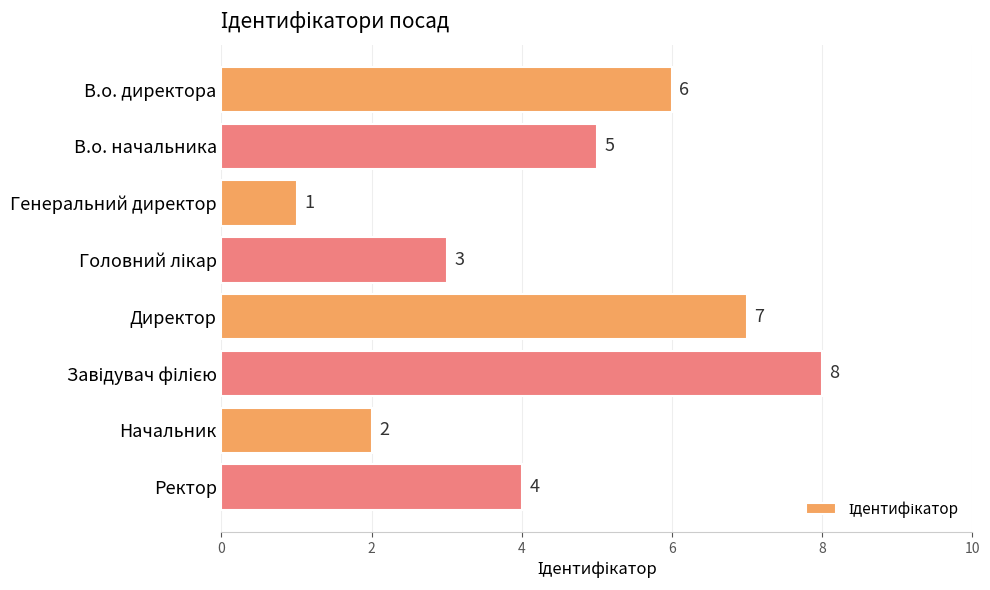

How many data points does each series have?

8